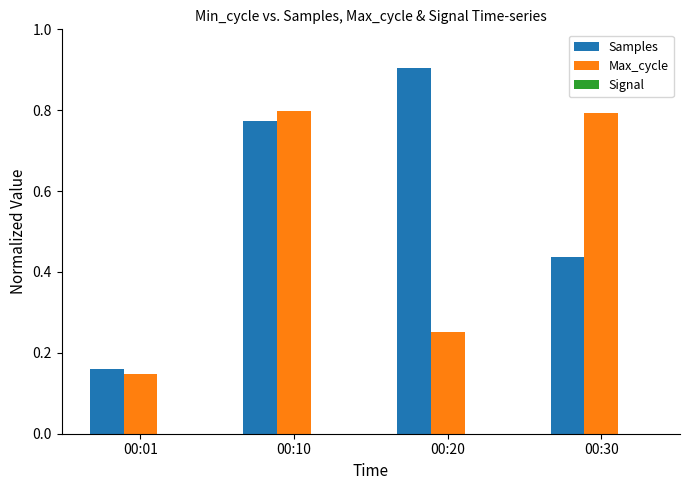

How many bars are there in each group?

2